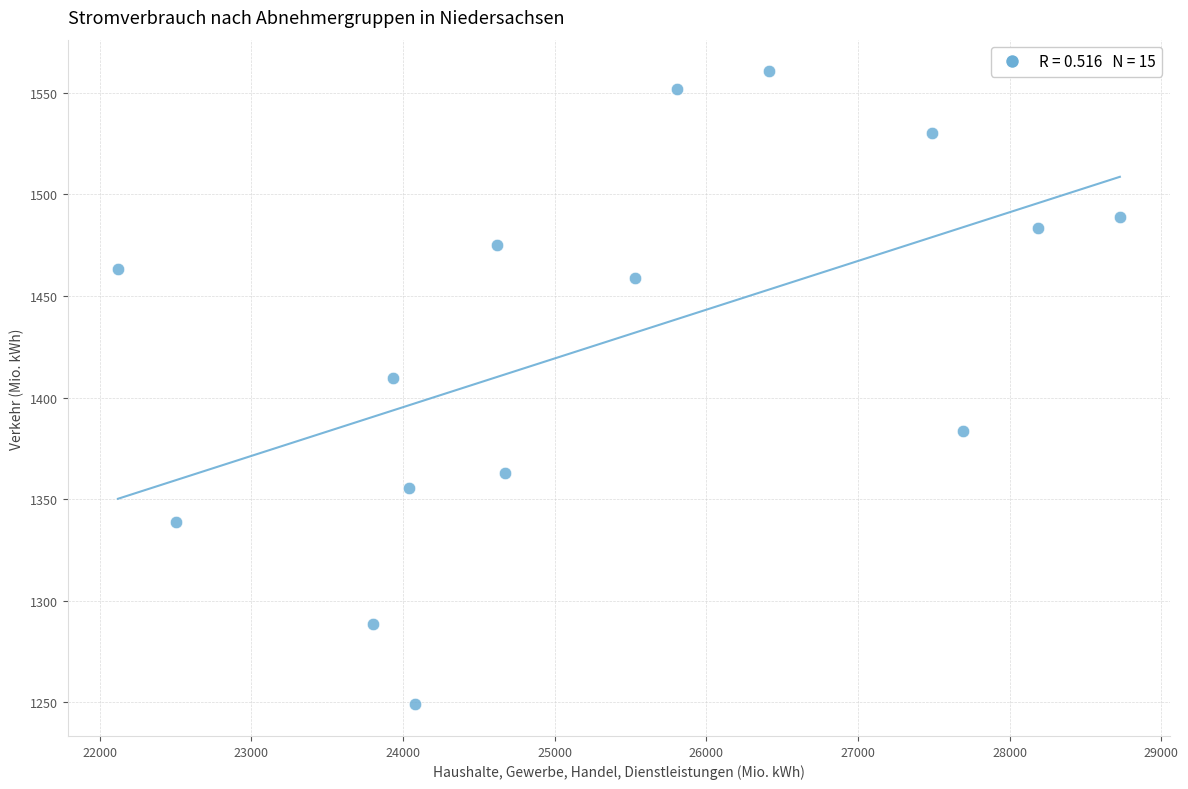

What Y value in the scatter plot is closest to 1404?

1409.4